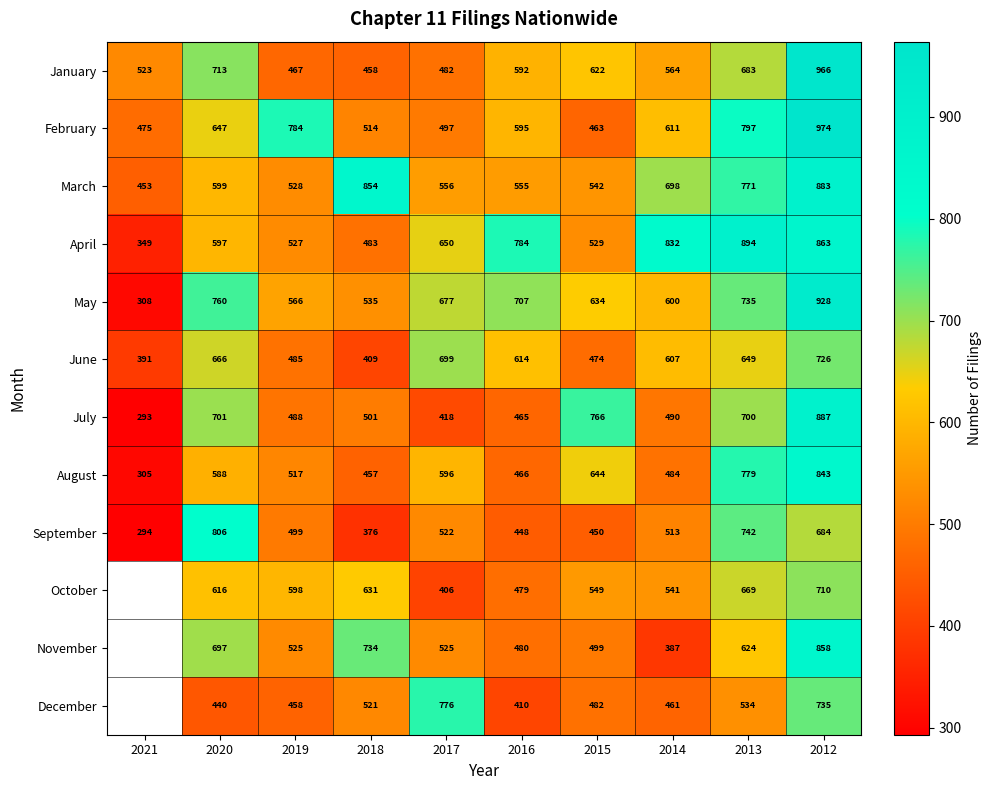

Is the value of March at 2020 greater than the value of September at 2015?

Yes